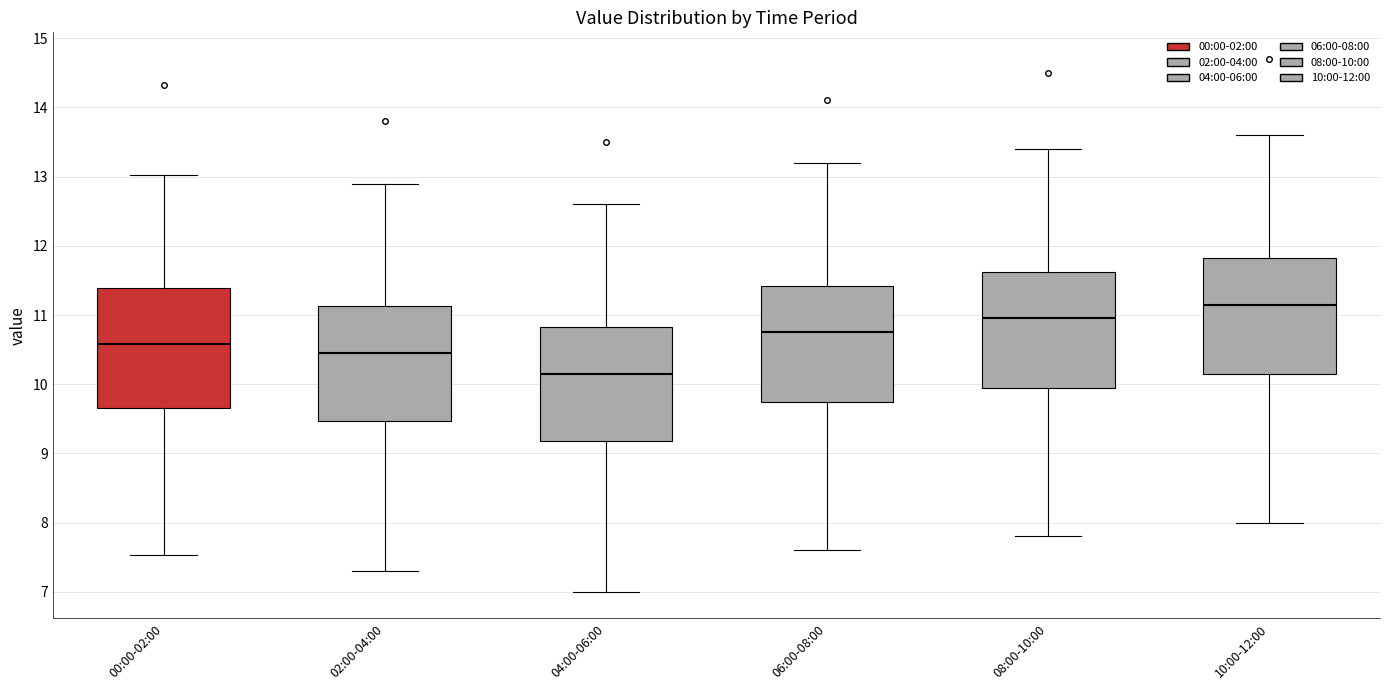

Which box has the highest median line?

10:00-12:00